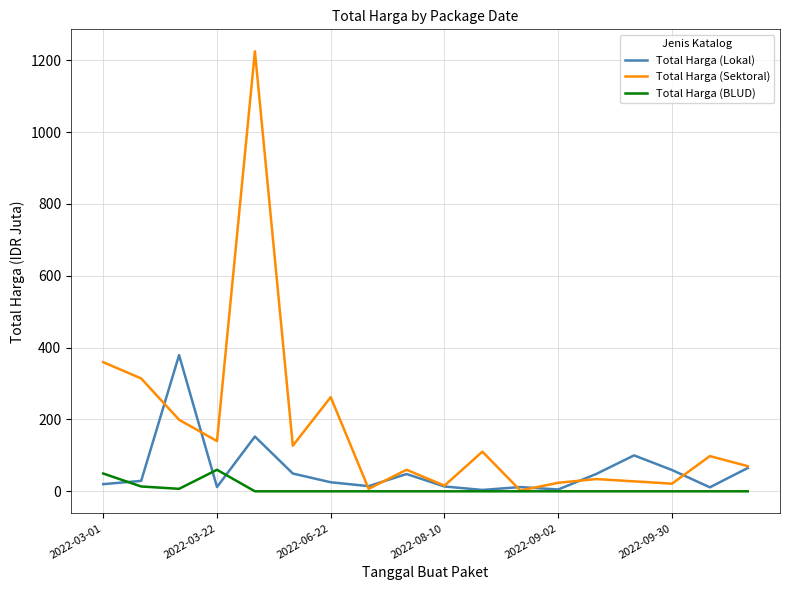

What is the greatest value displayed?

1224.7